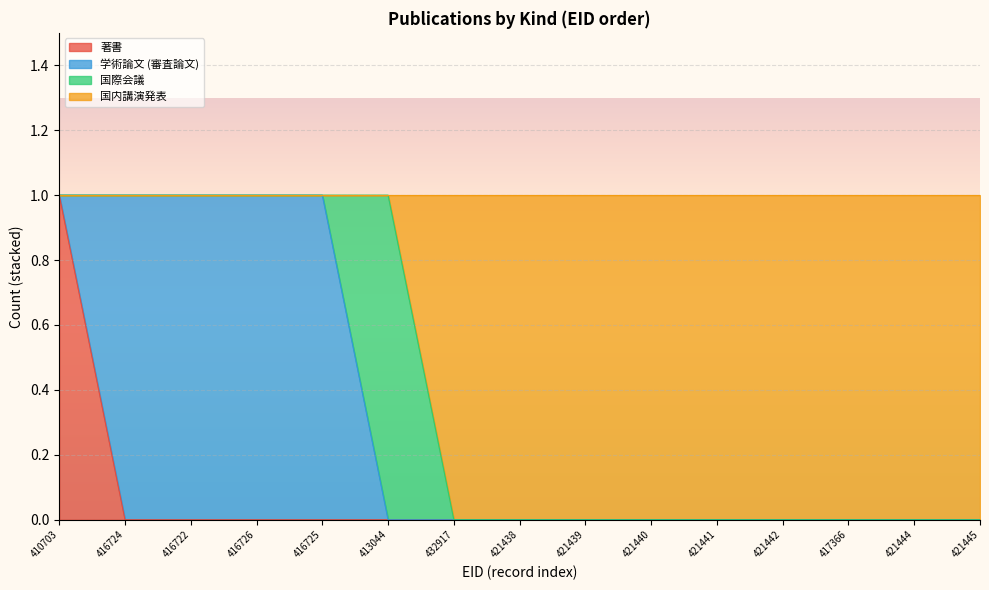

The value of 著書 at 432917 is 0. True or false?

True